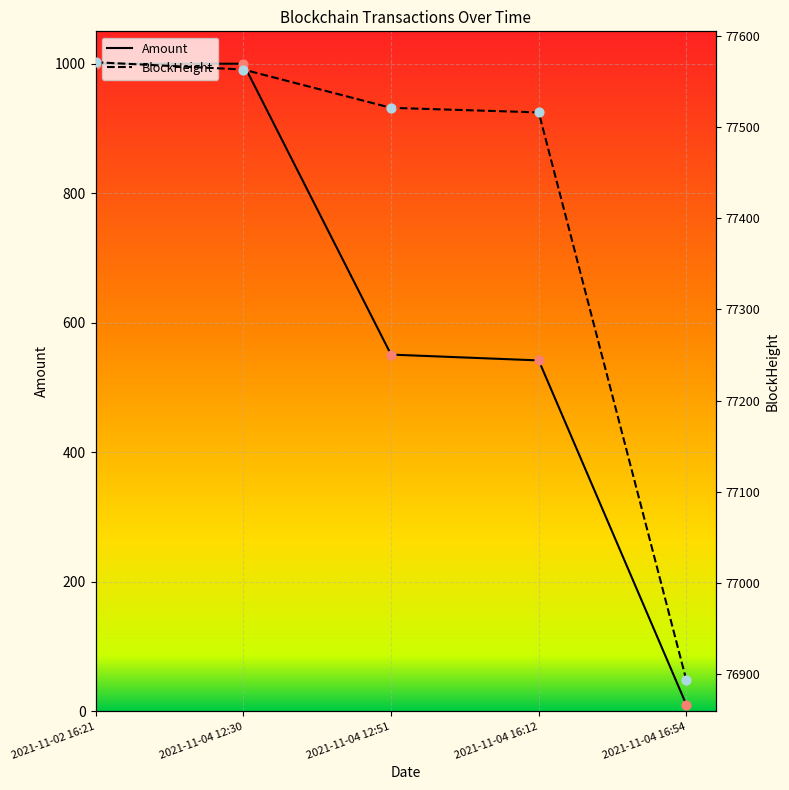

Which series reaches the maximum Y coordinate?

BlockHeight